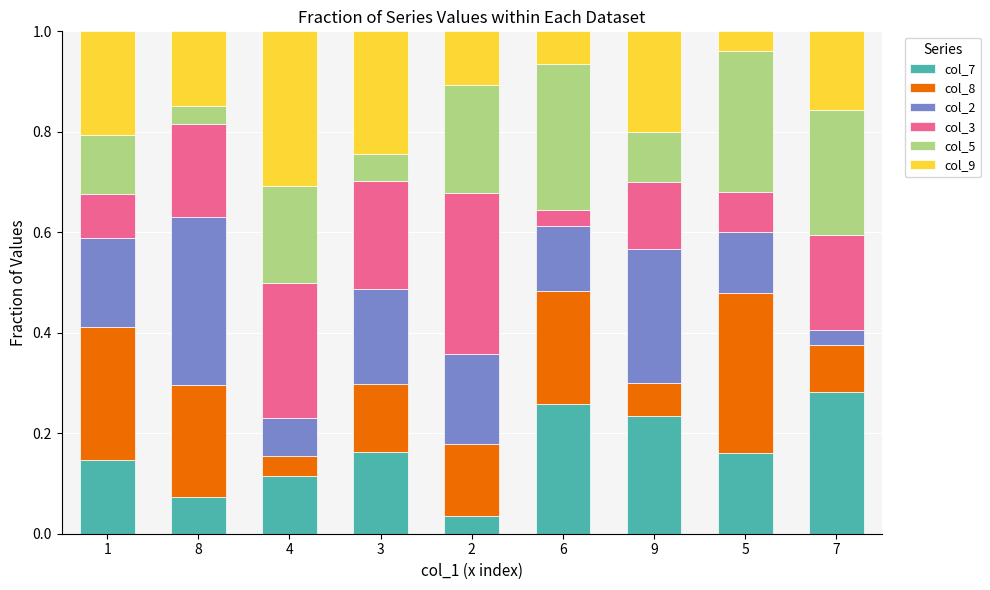

Count the col_7 values in the range 0 to 1.

9